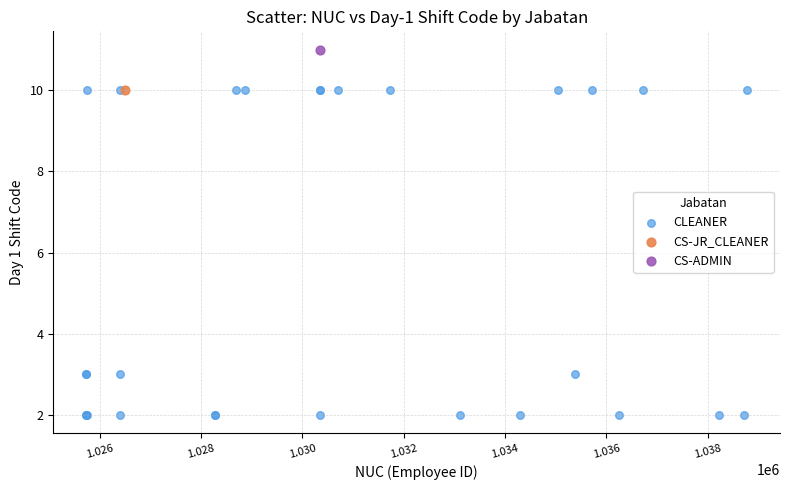

What are all the series names shown in the legend?

CLEANER, CS-JR_CLEANER, CS-ADMIN